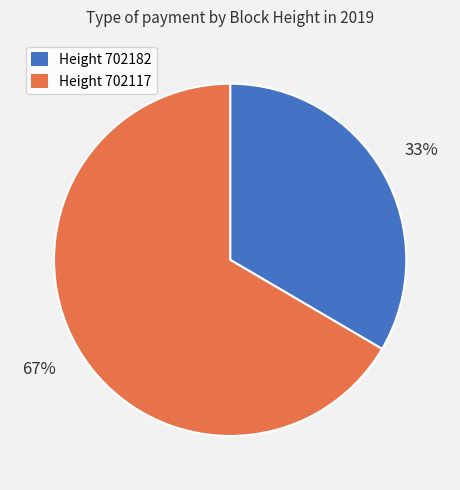

Rank the categories by value from lowest to highest.

Height 702182, Height 702117